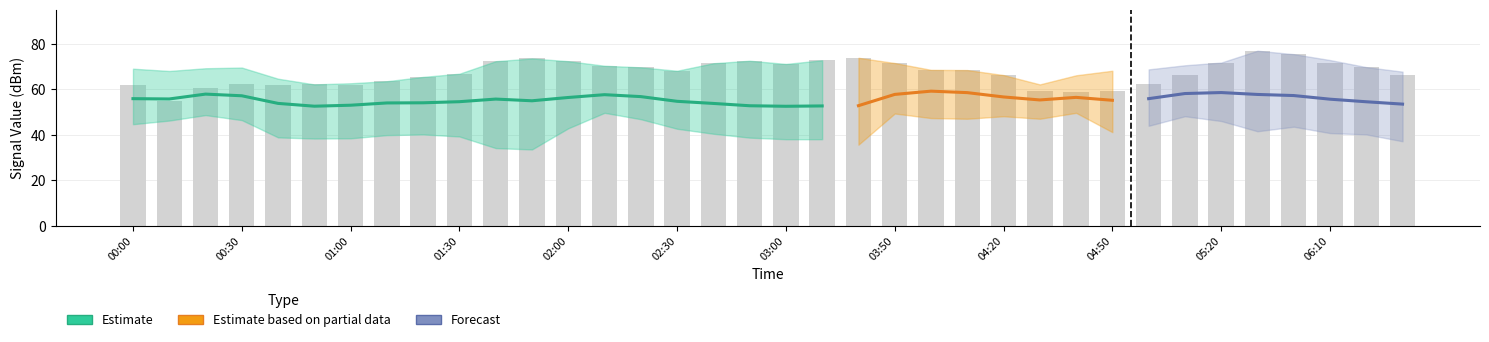

Between 2020/01/30 05:30 and 2020/01/30 01:00, which is larger?

2020/01/30 01:00